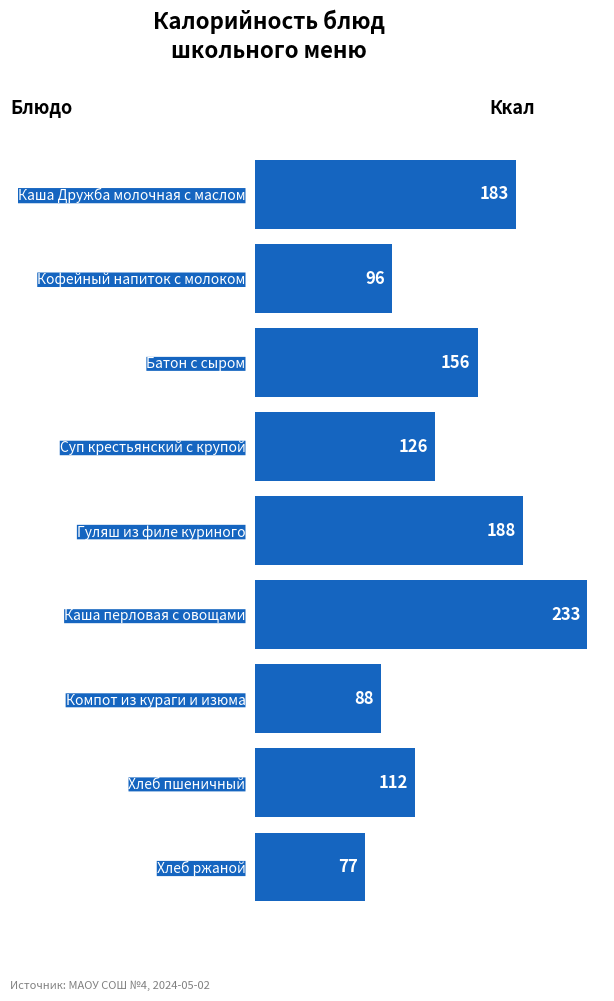

What is the ratio of the value at Батон с сыром to the value at Хлеб пшеничный?

1.4